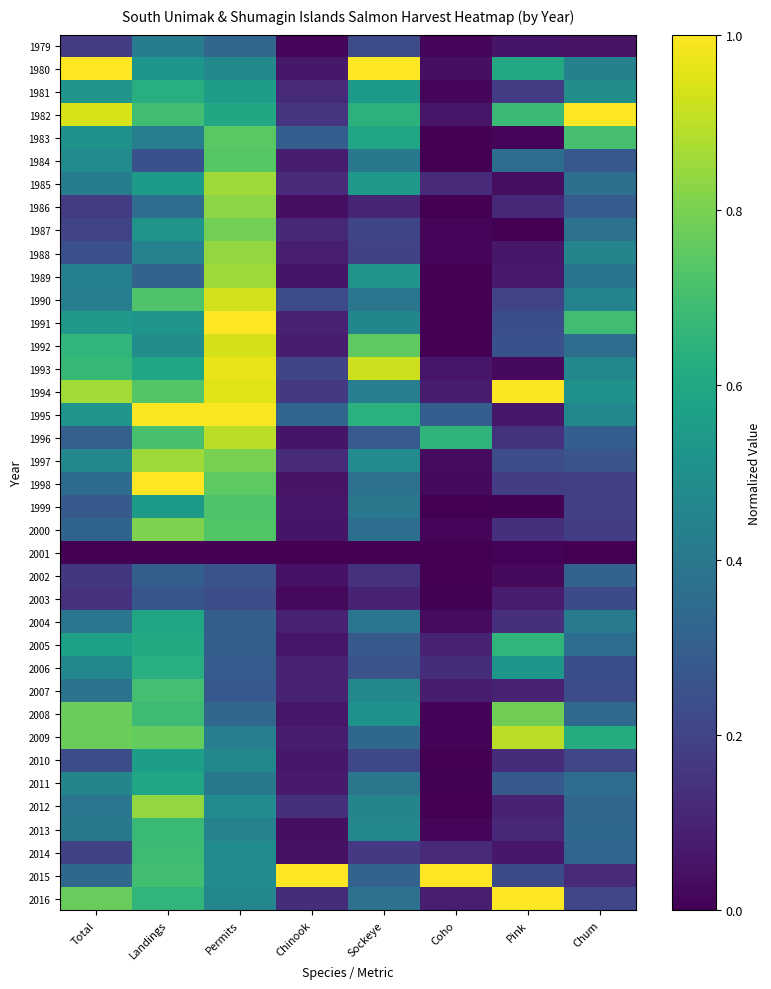

Reading right to left, extract all data points from this chart.

1979: Chum=0.1	Pink=0.1	Coho=0.0	Sockeye=0.2	Chinook=0.0	Permits=0.3	Landings=0.4	Total=0.2
1980: Chum=0.4	Pink=0.6	Coho=0.0	Sockeye=1.0	Chinook=0.1	Permits=0.5	Landings=0.5	Total=1.0
1981: Chum=0.5	Pink=0.2	Coho=0.0	Sockeye=0.5	Chinook=0.1	Permits=0.6	Landings=0.6	Total=0.5
1982: Chum=1.0	Pink=0.7	Coho=0.1	Sockeye=0.6	Chinook=0.2	Permits=0.6	Landings=0.7	Total=0.9
1983: Chum=0.7	Pink=0.0	Coho=0.0	Sockeye=0.6	Chinook=0.3	Permits=0.7	Landings=0.4	Total=0.5
1984: Chum=0.3	Pink=0.4	Coho=0.0	Sockeye=0.4	Chinook=0.1	Permits=0.7	Landings=0.3	Total=0.5
1985: Chum=0.4	Pink=0.0	Coho=0.1	Sockeye=0.5	Chinook=0.1	Permits=0.9	Landings=0.5	Total=0.4
1986: Chum=0.3	Pink=0.1	Coho=0.0	Sockeye=0.1	Chinook=0.0	Permits=0.8	Landings=0.4	Total=0.2
1987: Chum=0.4	Pink=0.0	Coho=0.0	Sockeye=0.2	Chinook=0.1	Permits=0.8	Landings=0.5	Total=0.2
1988: Chum=0.5	Pink=0.1	Coho=0.0	Sockeye=0.2	Chinook=0.1	Permits=0.8	Landings=0.4	Total=0.2
1989: Chum=0.4	Pink=0.1	Coho=0.0	Sockeye=0.5	Chinook=0.1	Permits=0.9	Landings=0.3	Total=0.4
1990: Chum=0.4	Pink=0.2	Coho=0.0	Sockeye=0.4	Chinook=0.2	Permits=0.9	Landings=0.7	Total=0.4
1991: Chum=0.7	Pink=0.2	Coho=0.0	Sockeye=0.5	Chinook=0.1	Permits=1.0	Landings=0.5	Total=0.5
1992: Chum=0.4	Pink=0.3	Coho=0.0	Sockeye=0.8	Chinook=0.1	Permits=0.9	Landings=0.5	Total=0.7
1993: Chum=0.5	Pink=0.0	Coho=0.1	Sockeye=0.9	Chinook=0.2	Permits=1.0	Landings=0.6	Total=0.7
1994: Chum=0.5	Pink=1.0	Coho=0.1	Sockeye=0.4	Chinook=0.2	Permits=1.0	Landings=0.7	Total=0.9
1995: Chum=0.5	Pink=0.1	Coho=0.3	Sockeye=0.6	Chinook=0.3	Permits=1.0	Landings=1.0	Total=0.5
1996: Chum=0.3	Pink=0.1	Coho=0.7	Sockeye=0.3	Chinook=0.1	Permits=0.9	Landings=0.7	Total=0.3
1997: Chum=0.3	Pink=0.2	Coho=0.0	Sockeye=0.5	Chinook=0.1	Permits=0.8	Landings=0.9	Total=0.5
1998: Chum=0.2	Pink=0.2	Coho=0.0	Sockeye=0.4	Chinook=0.1	Permits=0.8	Landings=1.0	Total=0.4
1999: Chum=0.2	Pink=0.0	Coho=0.0	Sockeye=0.4	Chinook=0.1	Permits=0.7	Landings=0.5	Total=0.3
2000: Chum=0.2	Pink=0.1	Coho=0.0	Sockeye=0.4	Chinook=0.1	Permits=0.7	Landings=0.8	Total=0.3
2001: Chum=0.0	Pink=0.0	Coho=0.0	Sockeye=0.0	Chinook=0.0	Permits=0.0	Landings=0.0	Total=0.0
2002: Chum=0.3	Pink=0.0	Coho=0.0	Sockeye=0.1	Chinook=0.0	Permits=0.3	Landings=0.3	Total=0.2
2003: Chum=0.2	Pink=0.1	Coho=0.0	Sockeye=0.1	Chinook=0.0	Permits=0.2	Landings=0.3	Total=0.1
2004: Chum=0.4	Pink=0.1	Coho=0.0	Sockeye=0.4	Chinook=0.1	Permits=0.3	Landings=0.6	Total=0.4
2005: Chum=0.4	Pink=0.7	Coho=0.1	Sockeye=0.3	Chinook=0.1	Permits=0.3	Landings=0.6	Total=0.6
2006: Chum=0.2	Pink=0.5	Coho=0.1	Sockeye=0.3	Chinook=0.1	Permits=0.3	Landings=0.6	Total=0.5
2007: Chum=0.2	Pink=0.1	Coho=0.1	Sockeye=0.5	Chinook=0.1	Permits=0.3	Landings=0.7	Total=0.4
2008: Chum=0.3	Pink=0.8	Coho=0.0	Sockeye=0.5	Chinook=0.1	Permits=0.3	Landings=0.7	Total=0.8
2009: Chum=0.6	Pink=0.9	Coho=0.0	Sockeye=0.3	Chinook=0.1	Permits=0.4	Landings=0.8	Total=0.8
2010: Chum=0.2	Pink=0.1	Coho=0.0	Sockeye=0.2	Chinook=0.1	Permits=0.5	Landings=0.6	Total=0.2
2011: Chum=0.4	Pink=0.3	Coho=0.0	Sockeye=0.4	Chinook=0.1	Permits=0.4	Landings=0.6	Total=0.5
2012: Chum=0.3	Pink=0.1	Coho=0.0	Sockeye=0.5	Chinook=0.1	Permits=0.5	Landings=0.8	Total=0.4
2013: Chum=0.3	Pink=0.1	Coho=0.0	Sockeye=0.5	Chinook=0.0	Permits=0.4	Landings=0.7	Total=0.4
2014: Chum=0.3	Pink=0.1	Coho=0.1	Sockeye=0.2	Chinook=0.0	Permits=0.5	Landings=0.7	Total=0.2
2015: Chum=0.1	Pink=0.2	Coho=1.0	Sockeye=0.3	Chinook=1.0	Permits=0.5	Landings=0.7	Total=0.3
2016: Chum=0.2	Pink=1.0	Coho=0.1	Sockeye=0.4	Chinook=0.1	Permits=0.5	Landings=0.7	Total=0.8